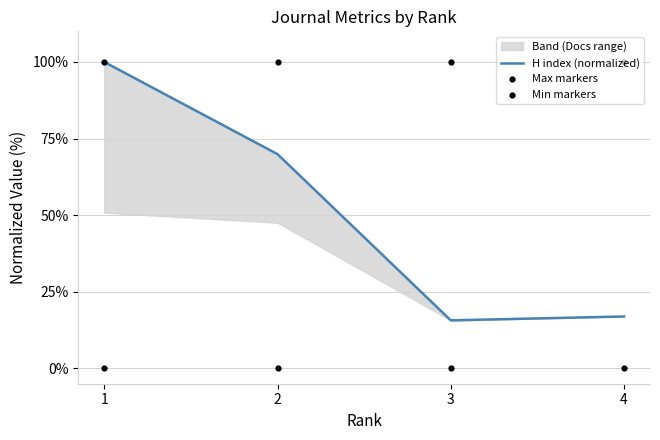

Which series has the largest total across all categories?

Max markers